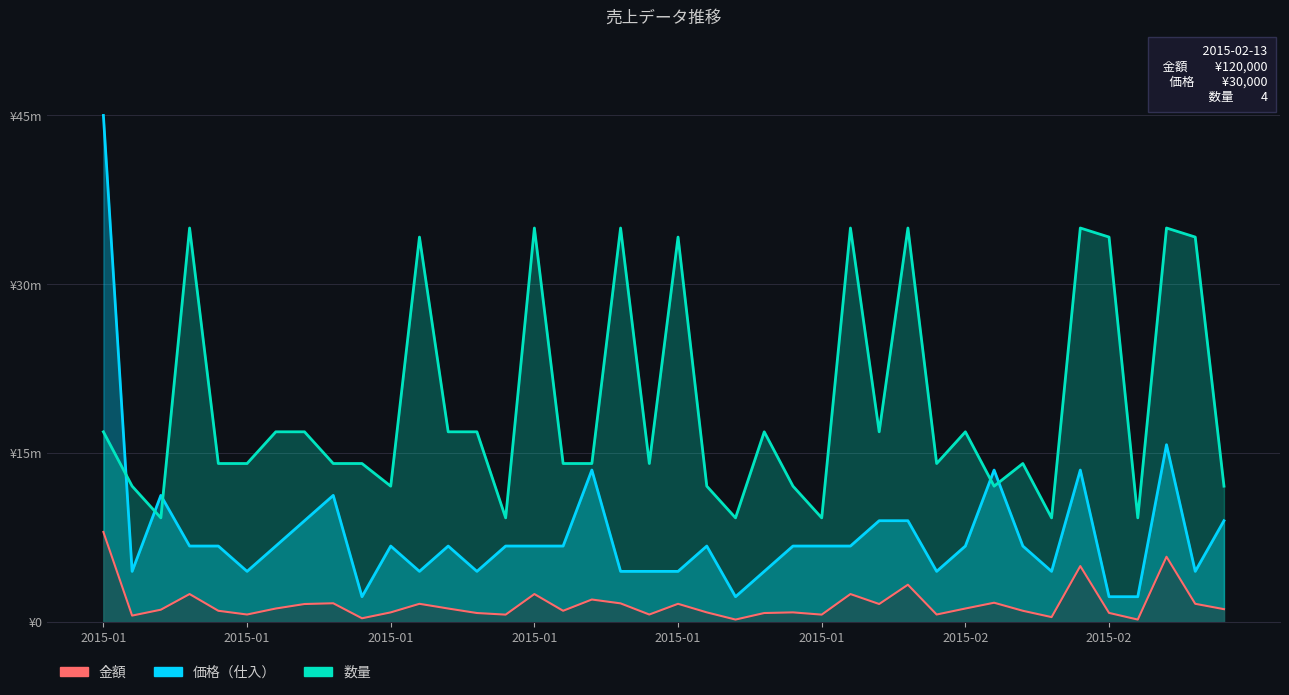

True or false: 数量 has a value of 14080459.8 at 2015-01.

True